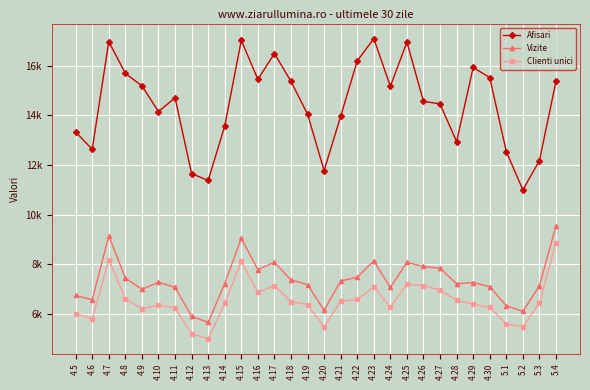

Which has a higher value, 5.2 or 4.13?

4.13